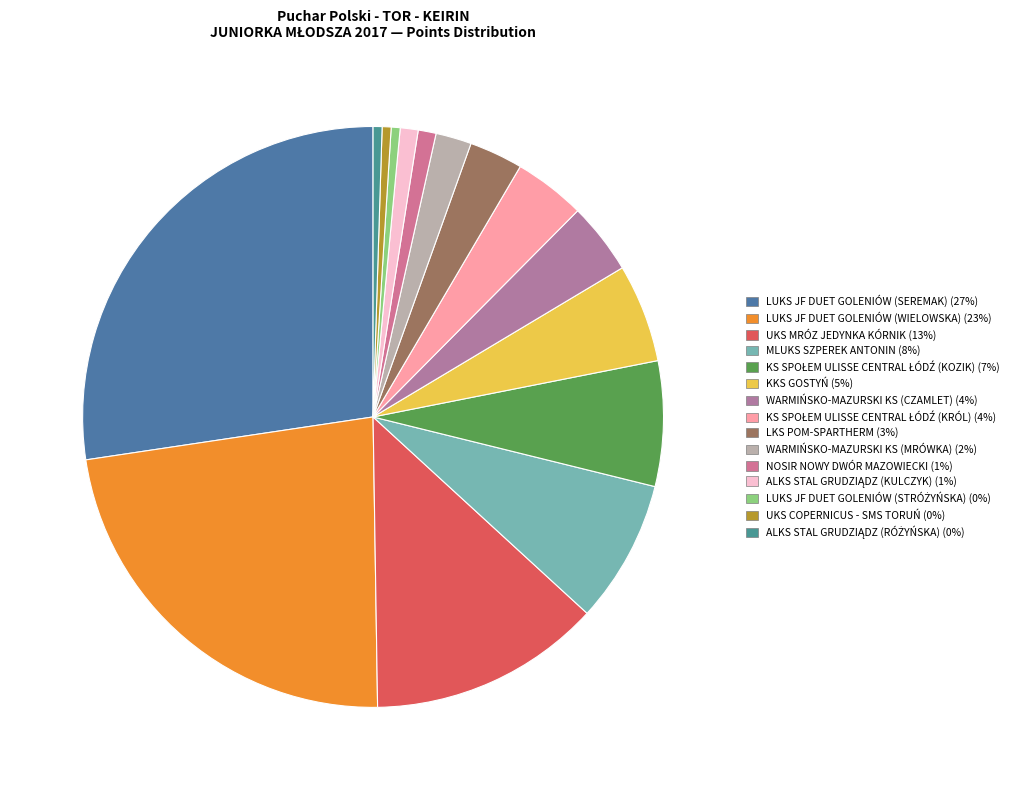

Which has a higher value, WARMIŃSKO-MAZURSKI KS (CZAMLET) or KS SPOŁEM ULISSE CENTRAL ŁÓDŹ (KRÓL)?

WARMIŃSKO-MAZURSKI KS (CZAMLET)